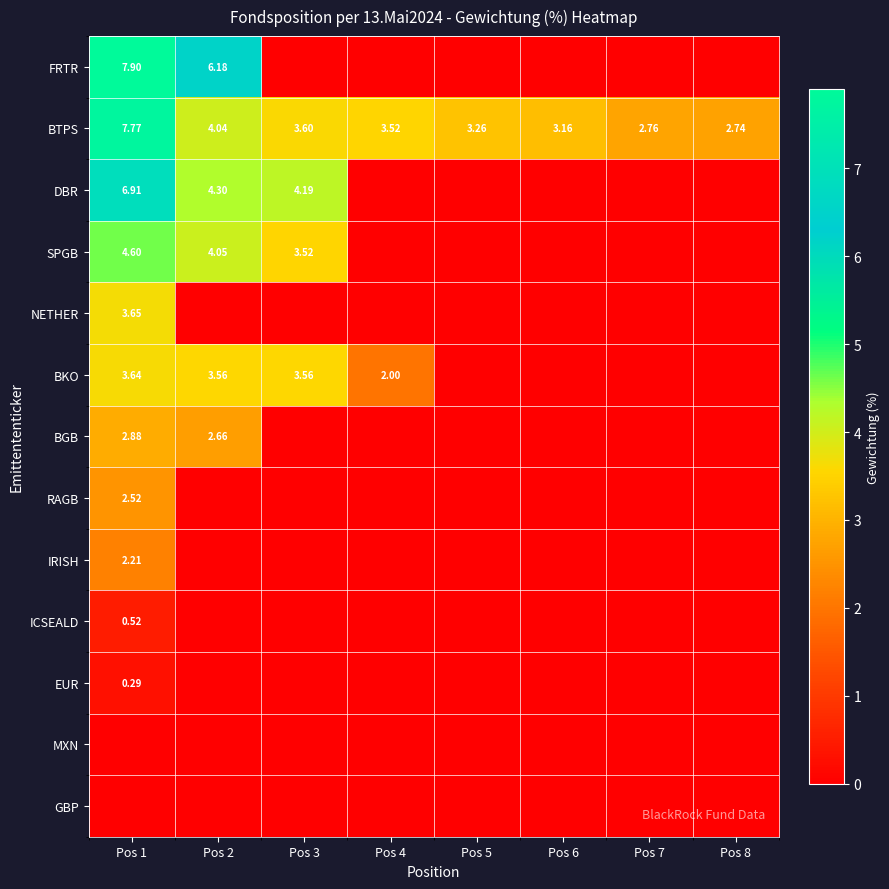

Is the value of DBR at Pos 2 greater than the value of SPGB at Pos 1?

No